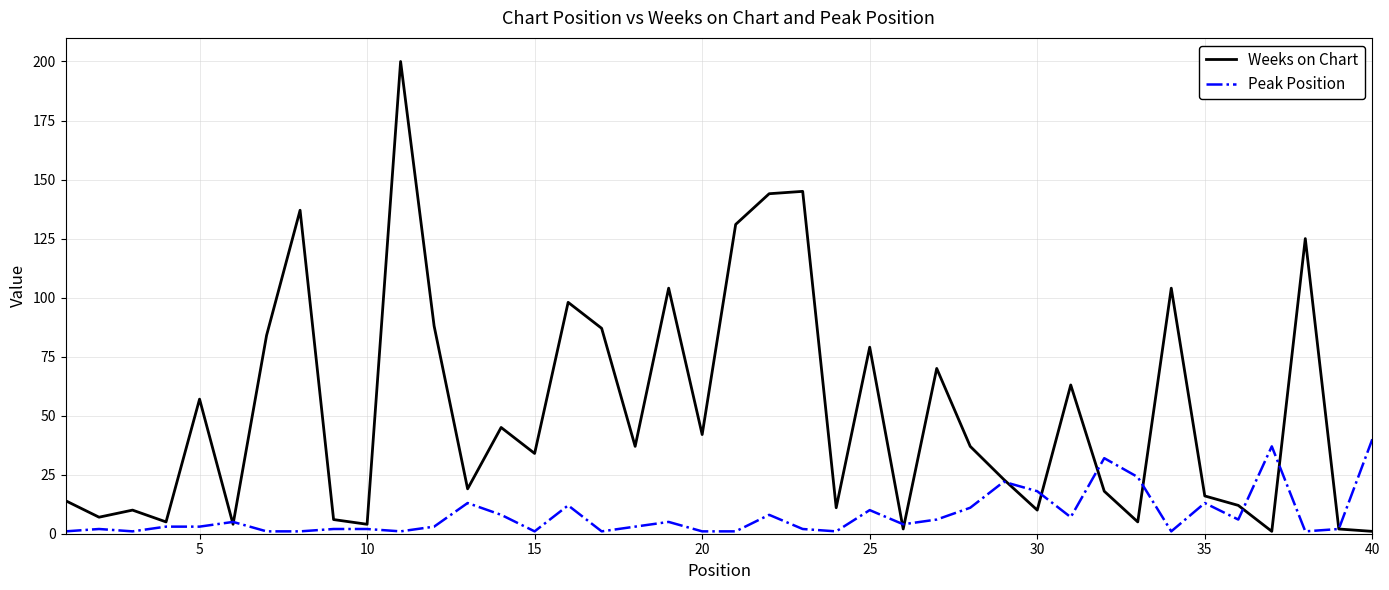

Rank the series by their average value, from lowest to highest.

Peak Position, Weeks on Chart